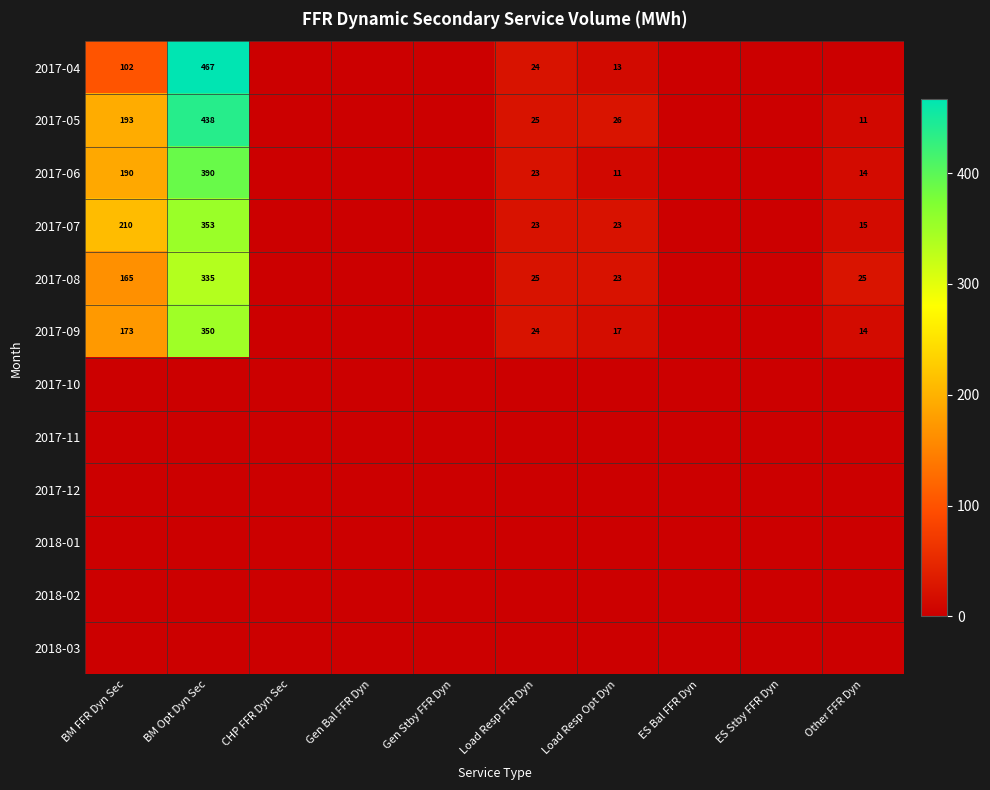

How many series are shown in this chart?

12